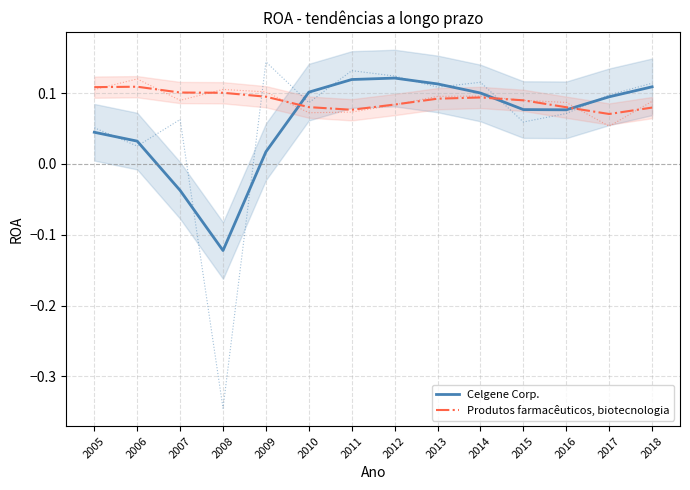

Between 2014 and 2018, which is larger?

2018